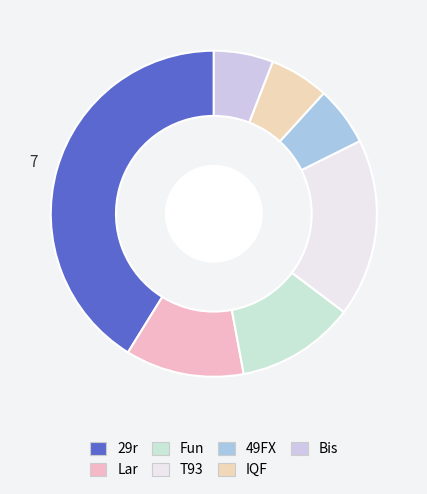

Is IQF the majority of the pie?

No